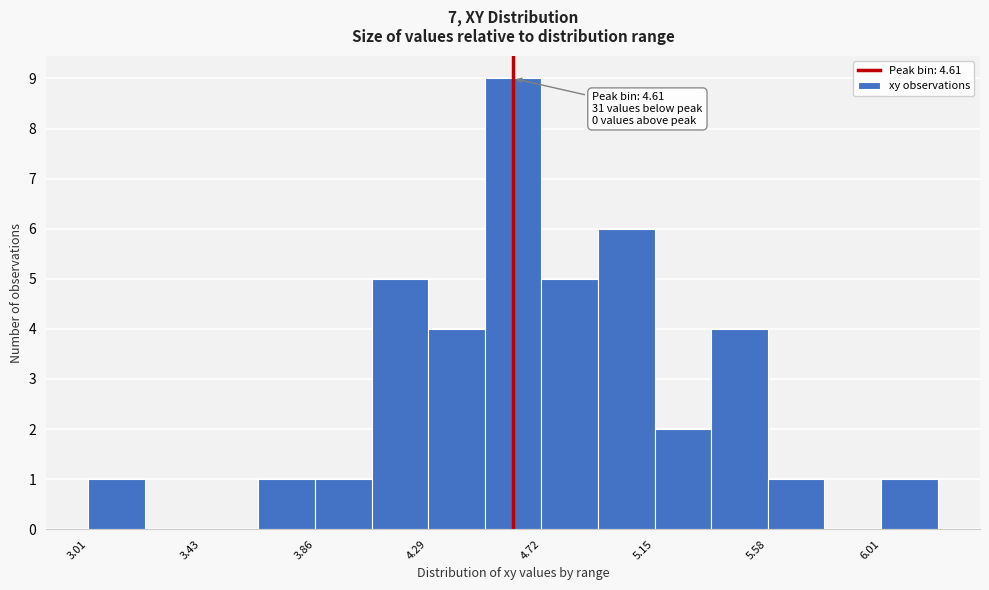

Which range on the x-axis has the tallest bar?

4.50 to 4.70